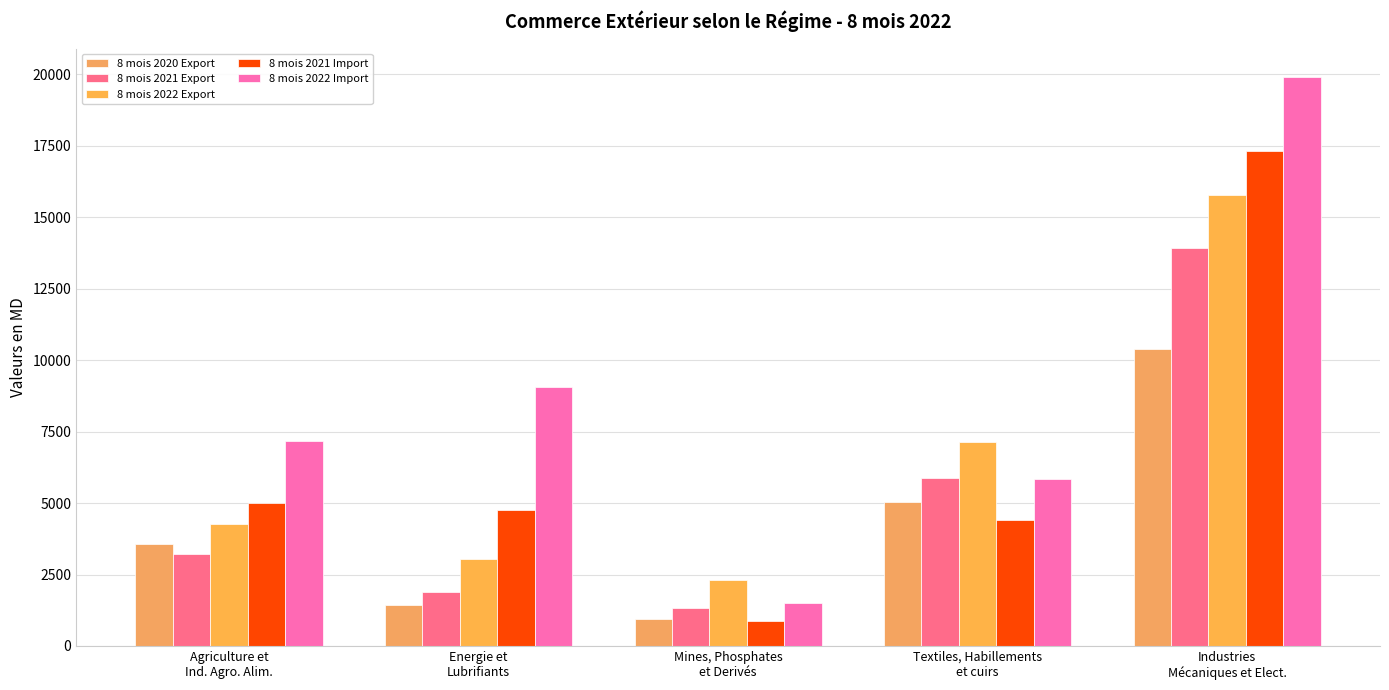

What is the minimum value for 8 mois 2020 Export?

937.1